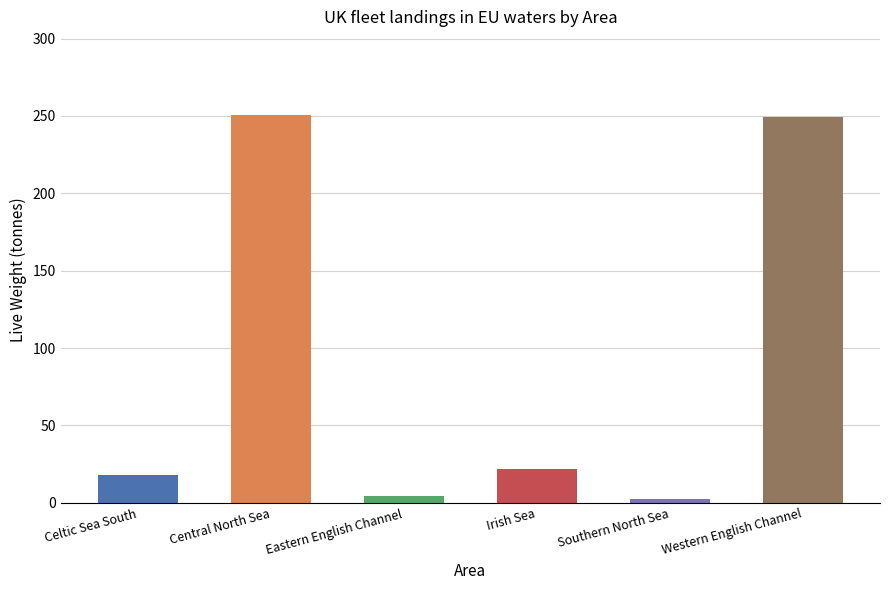

How many values are below 21?

3